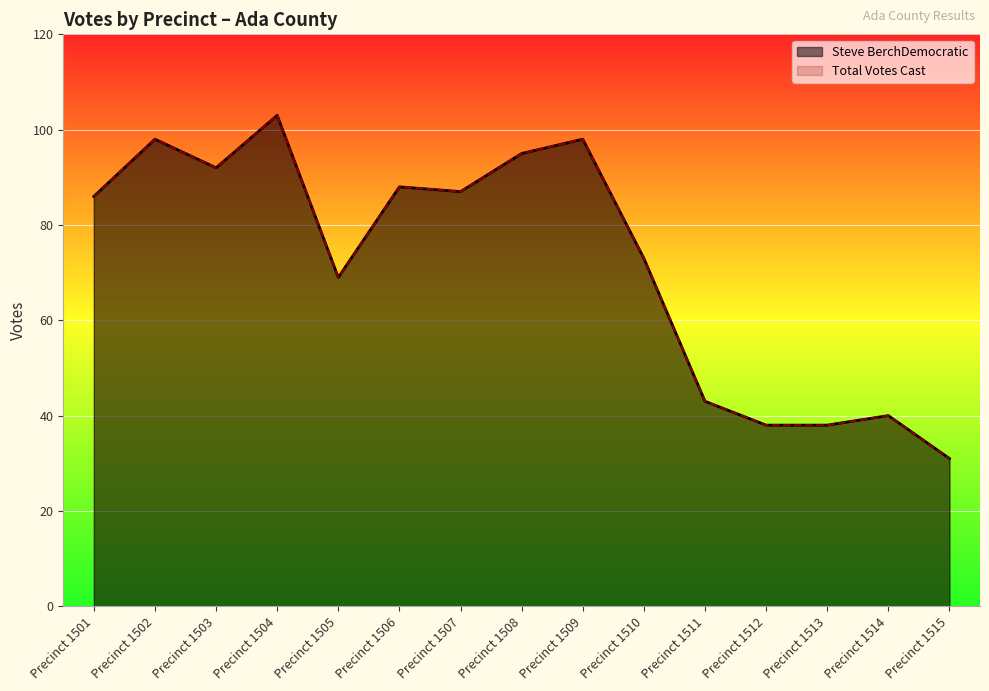

How many lines are shown in the chart?

2